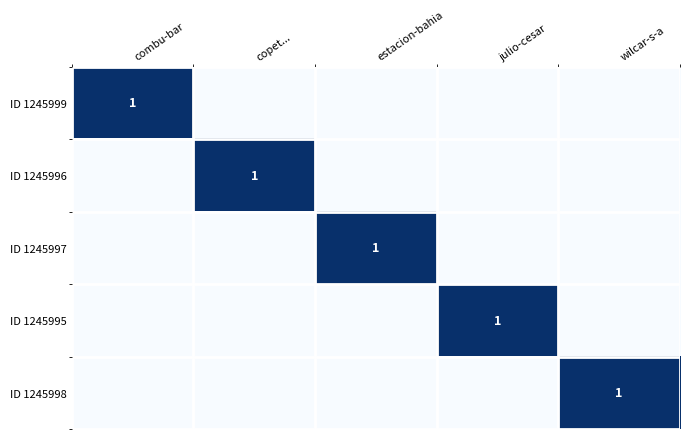

At how many categories does at least one series exceed 0?

5